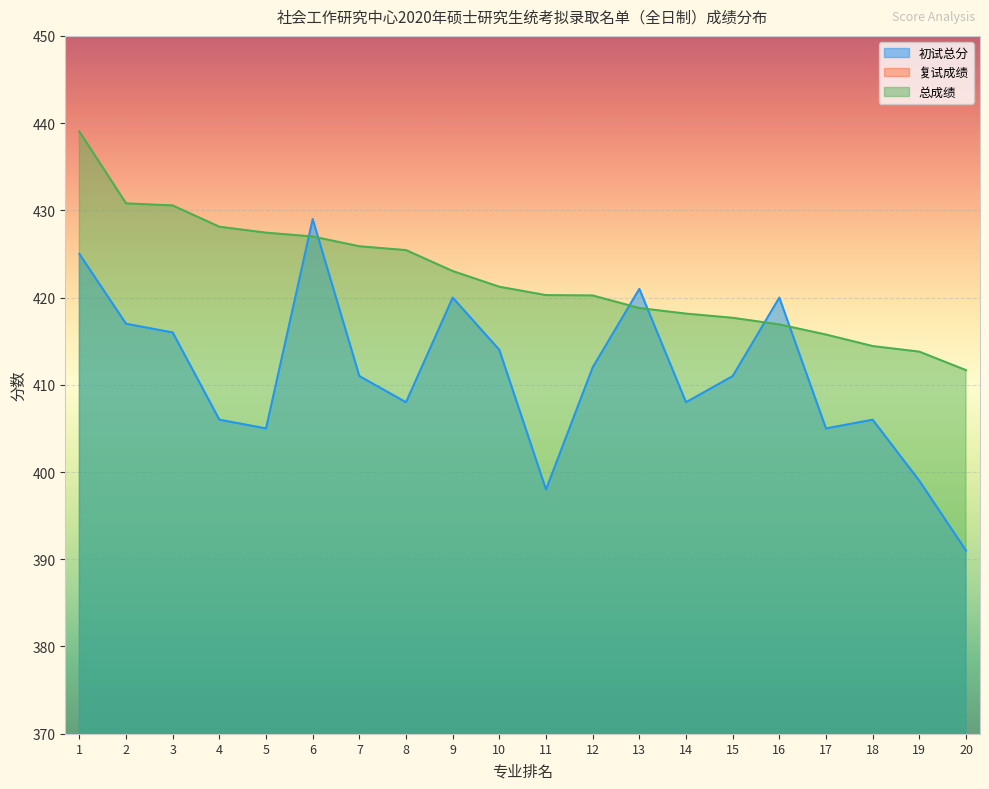

Is the value of 复试成绩 at 8 greater than the value of 总成绩 at 3?

No